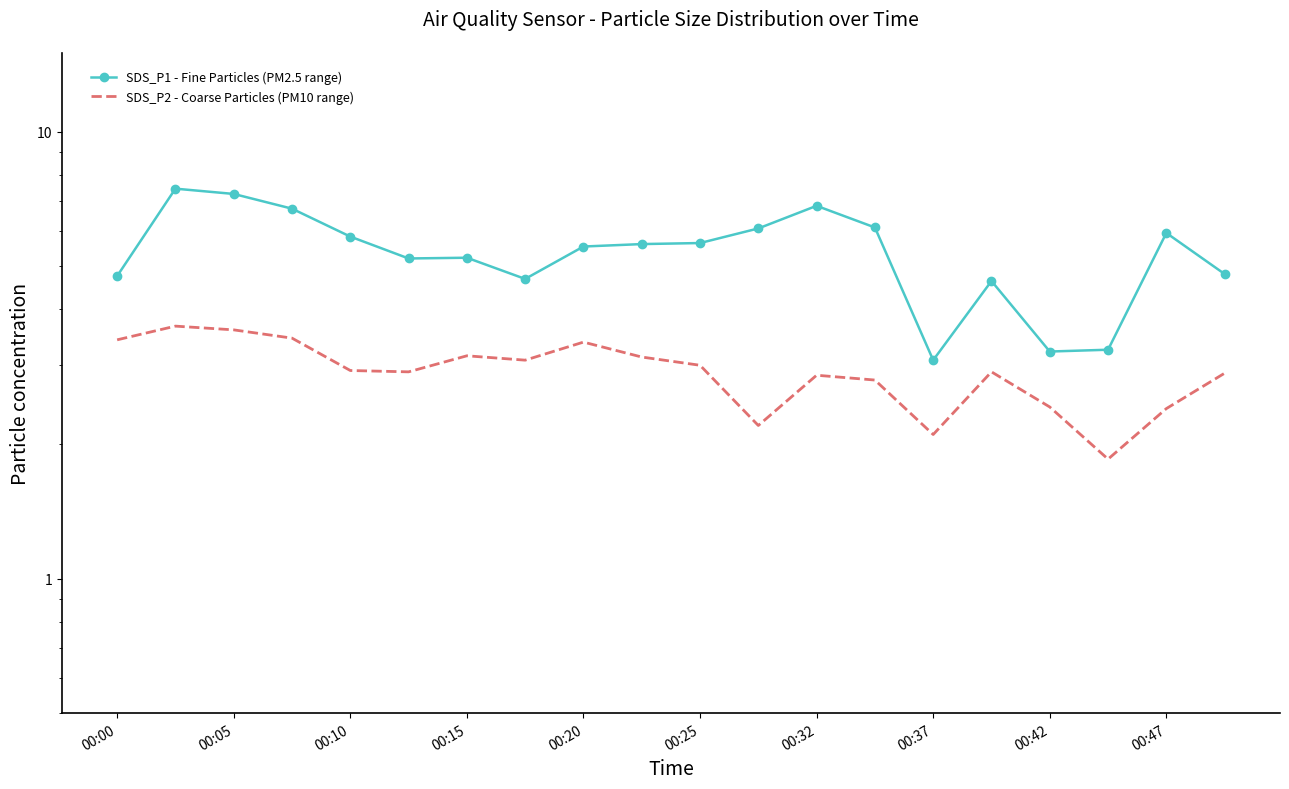

What is the maximum value shown in the chart?

7.5